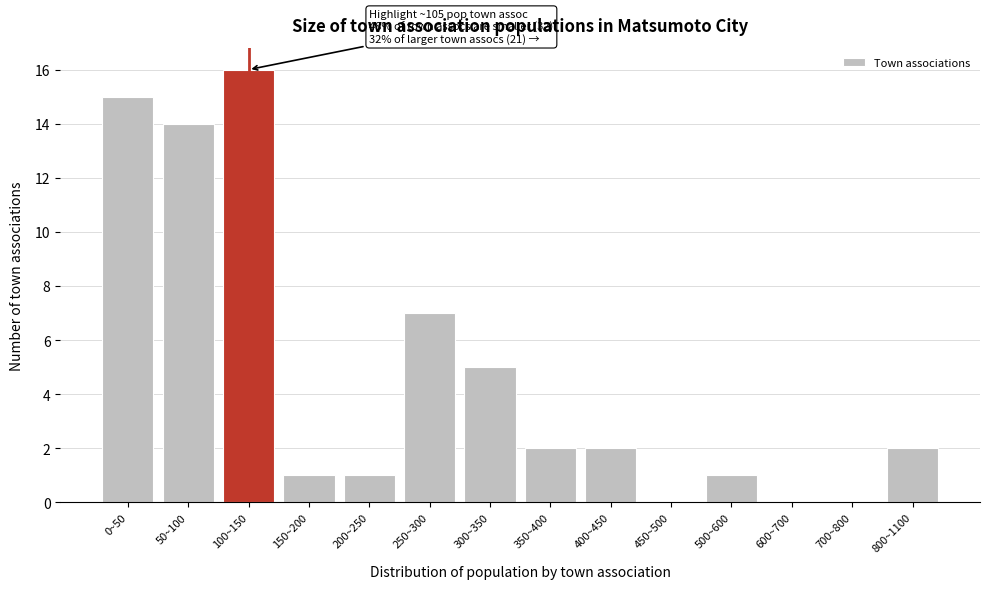

Reading left to right, transcribe all the data shown in this chart.

0~50=15	50~100=14	100~150=16	150~200=1	200~250=1	250~300=7	300~350=5	350~400=2	400~450=2	450~500=0	500~600=1	600~700=0	700~800=0	800~1100=2